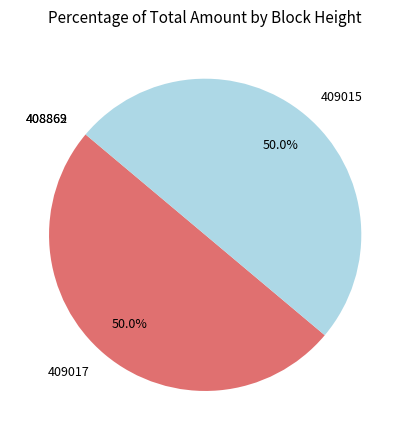

How much of the chart is everything except 409017?

50.0%